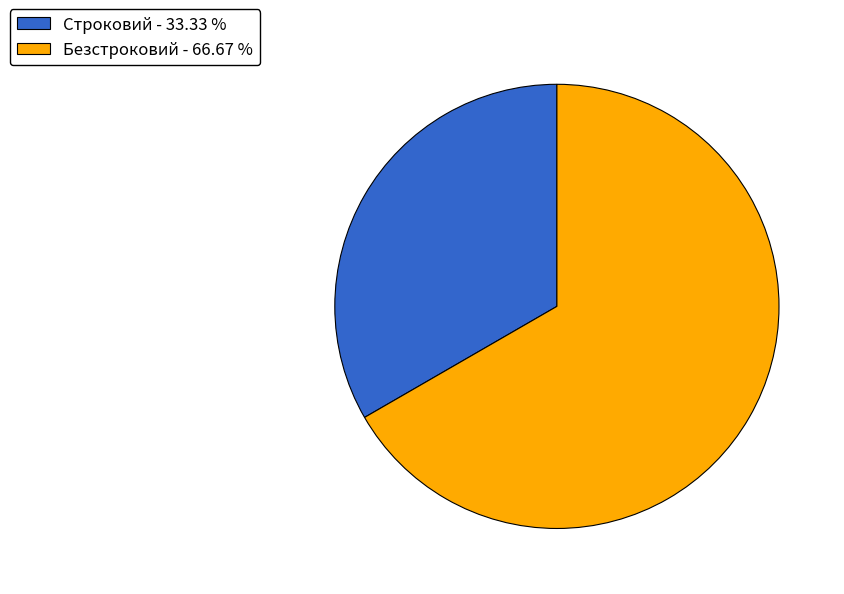

Is it true that Безстроковий is 54% of the pie?

False